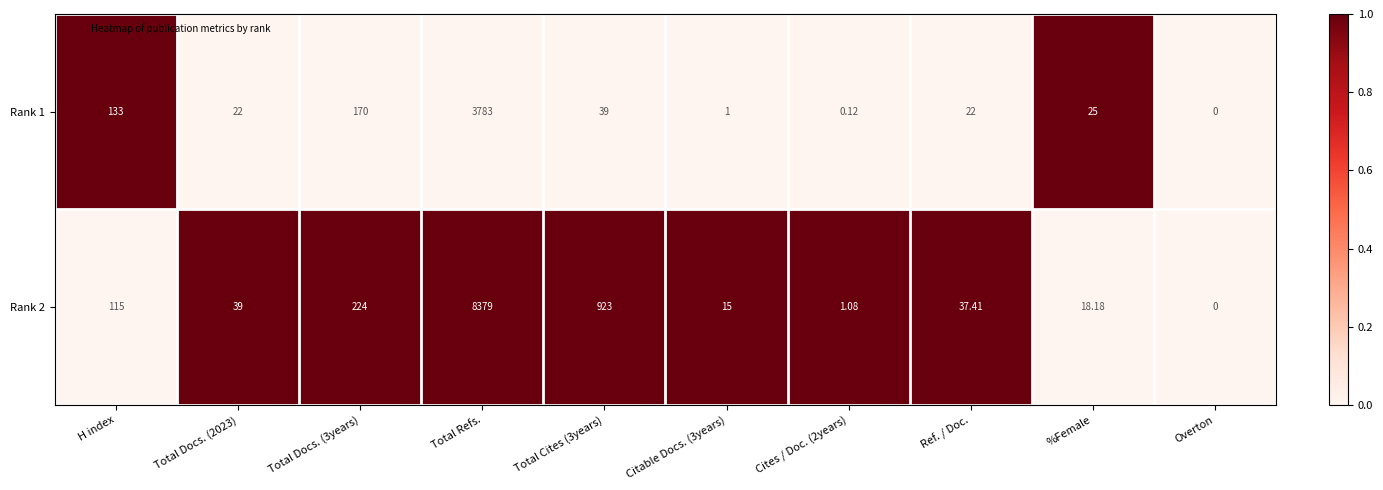

Rank the series at Total Cites (3years) from highest to lowest value.

Rank 2, Rank 1